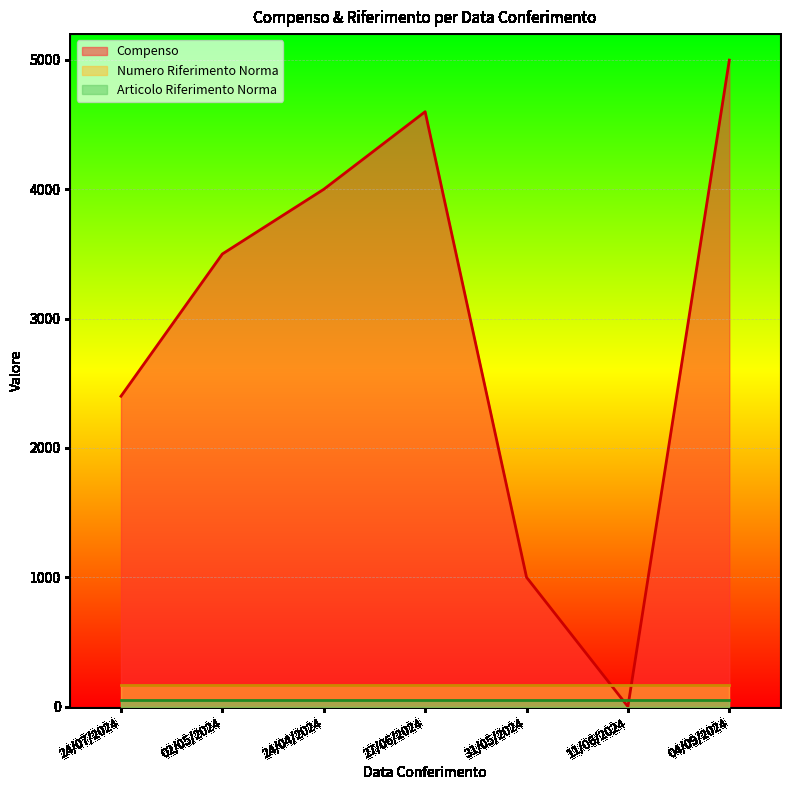

What is the maximum value shown in the chart?

4999